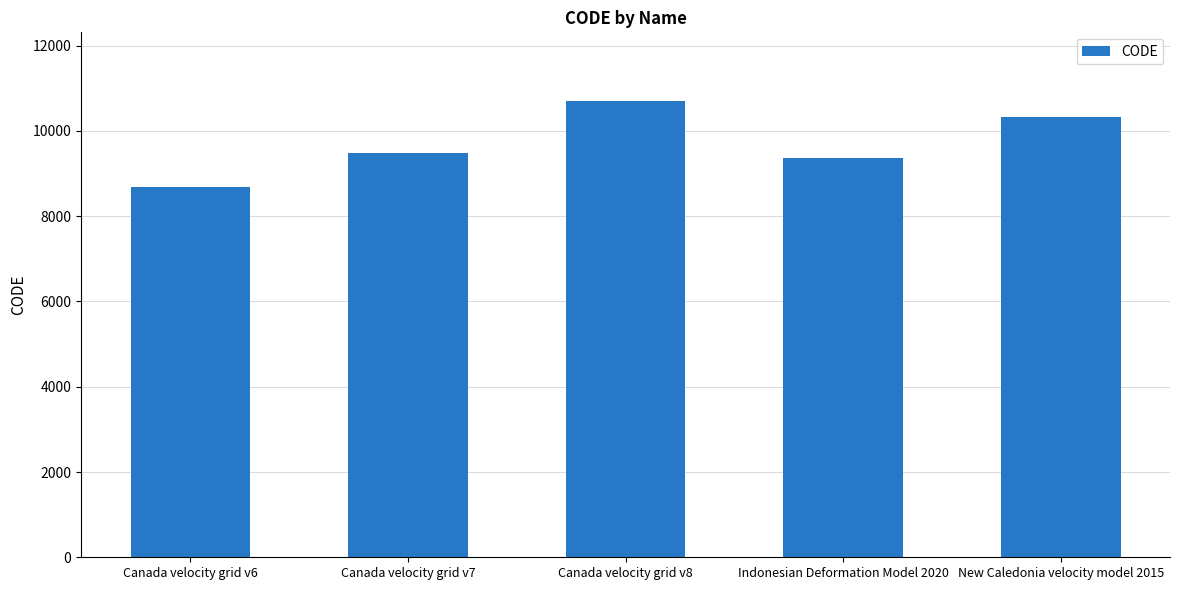

What is the change in value from Canada velocity grid v7 to Indonesian Deformation Model 2020?

-108